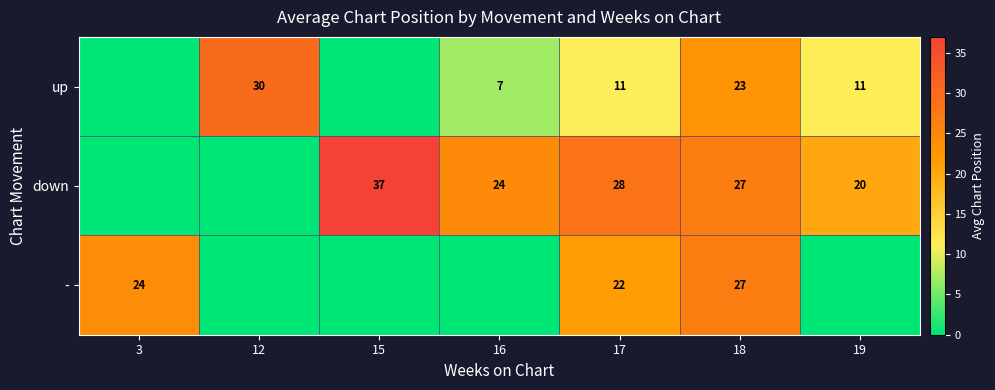

The - series shows 24 at 3. True or false?

True